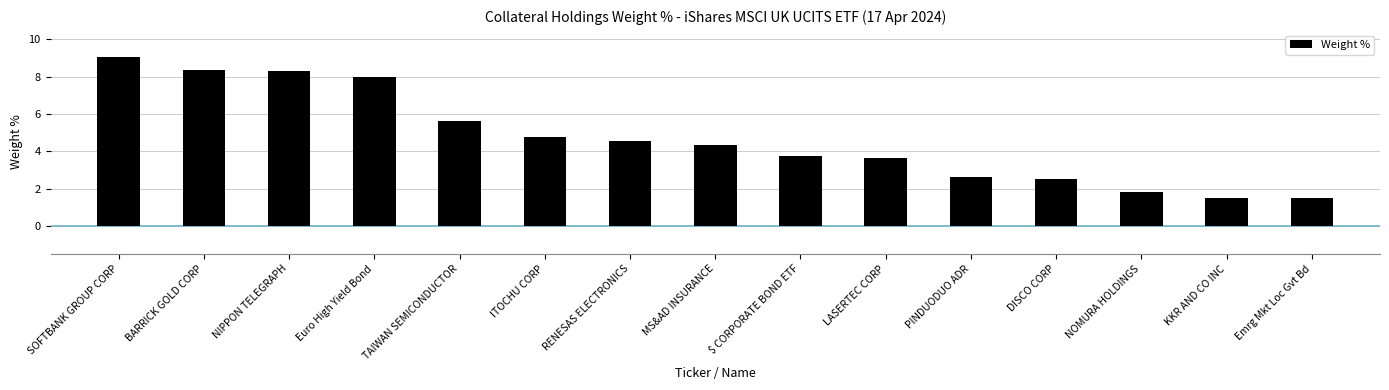

Reading left to right, transcribe all the data shown in this chart.

SOFTBANK GROUP CORP=9.1	BARRICK GOLD CORP=8.4	NIPPON TELEGRAPH=8.3	Euro High Yield Bond=8.0	TAIWAN SEMICONDUCTOR=5.6	ITOCHU CORP=4.8	RENESAS ELECTRONICS=4.5	MS&AD INSURANCE=4.3	$ CORPORATE BOND ETF=3.7	LASERTEC CORP=3.7	PINDUODUO ADR=2.6	DISCO CORP=2.5	NOMURA HOLDINGS=1.8	KKR AND CO INC=1.5	Emrg Mkt Loc Gvt Bd=1.5